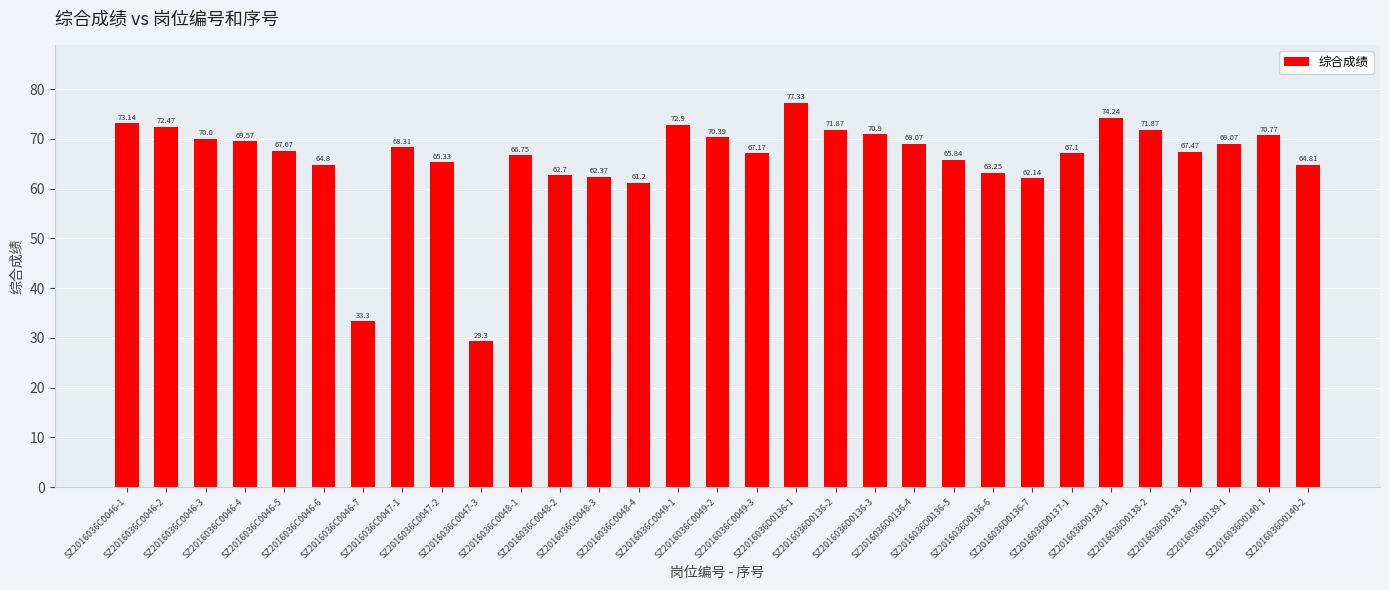

The chart shows a value of 109.7 at SZ2016036C0049-3. True or false?

False